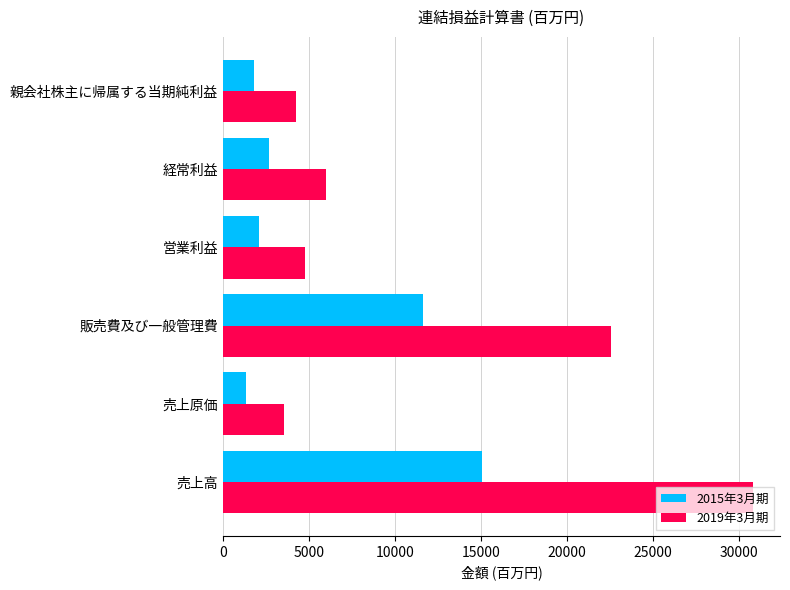

Which series has the largest total across all categories?

2019年3月期